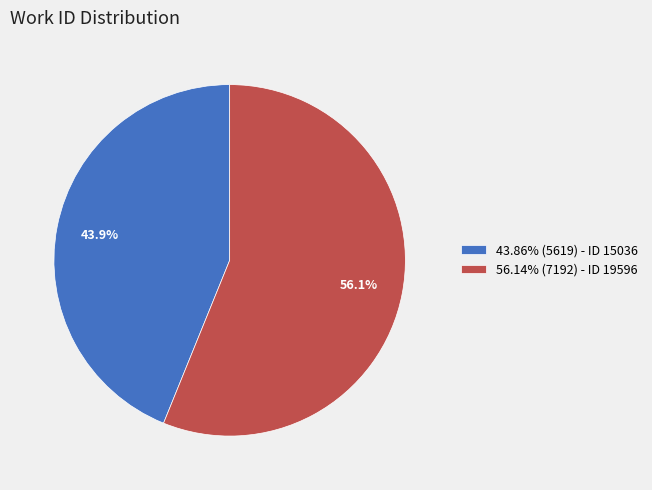

Do 43.86% (5619) - ID 15036 and 56.14% (7192) - ID 19596 together represent more than half of the pie?

Yes